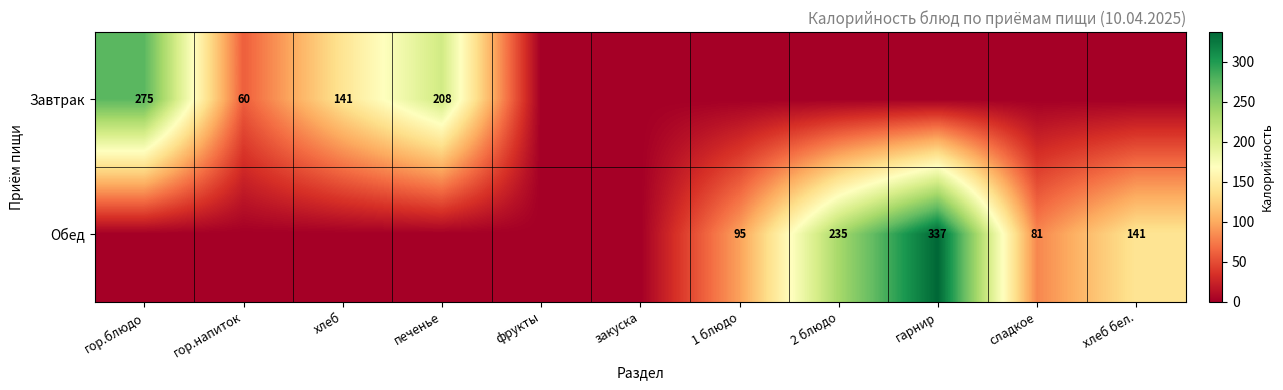

Is it true that Завтрак equals 124 at печенье?

False